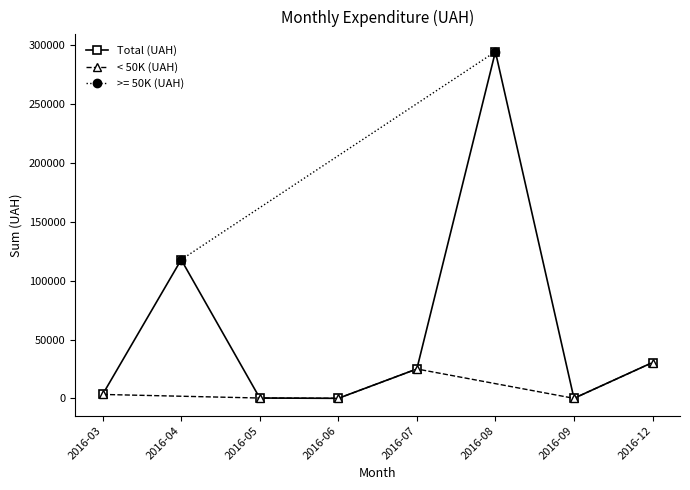

At which label is Total (UAH) closest to 147298?

2016-04